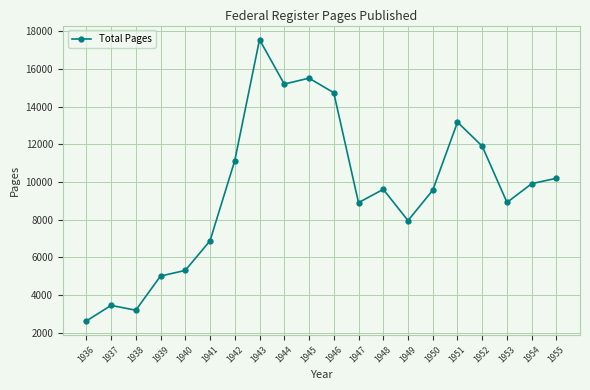

Is it true that the value at 1955 is 10196?

True